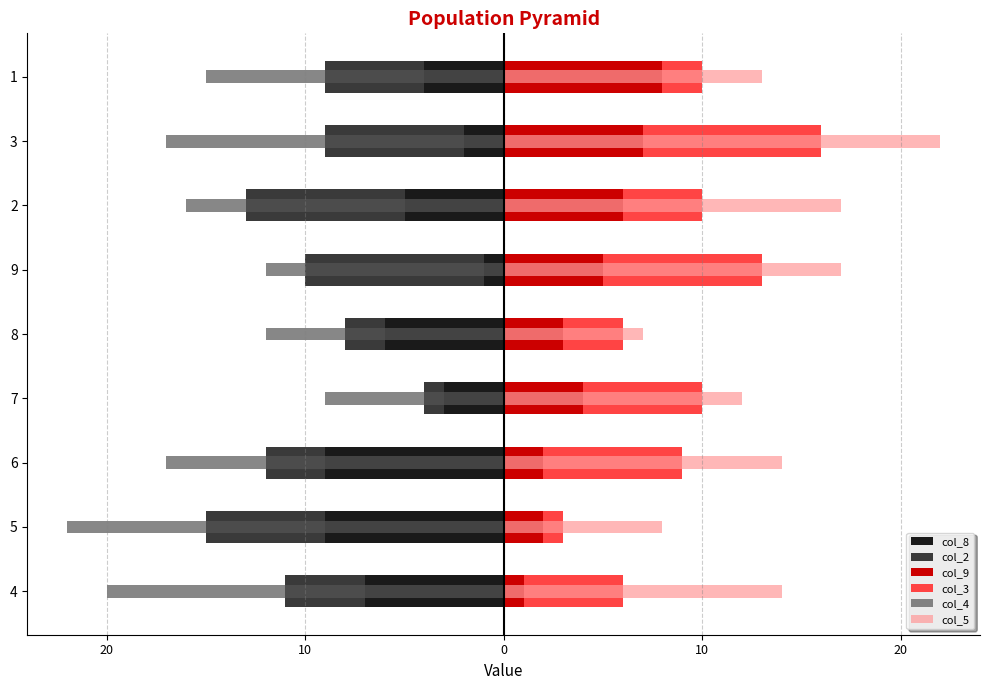

True or false: col_4 has a value of -3 at 7.

False